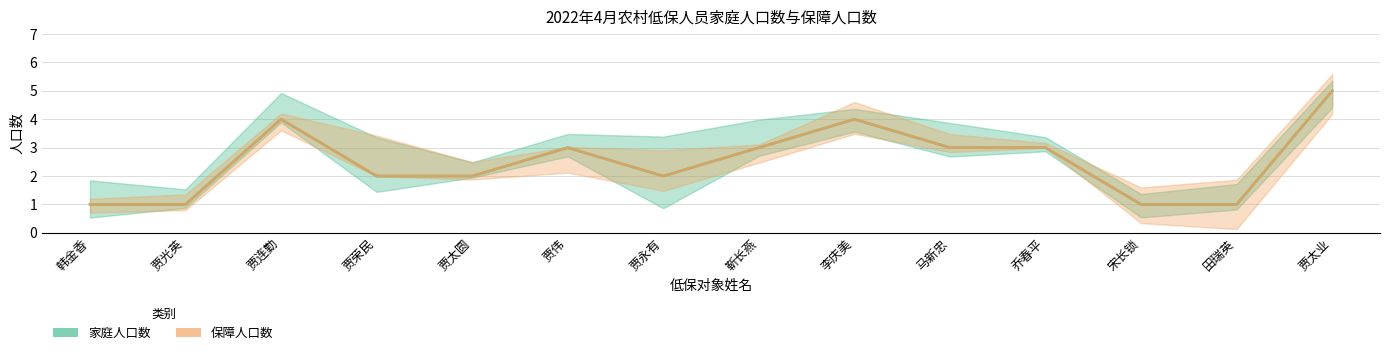

At how many categories does at least one series exceed 1?

10